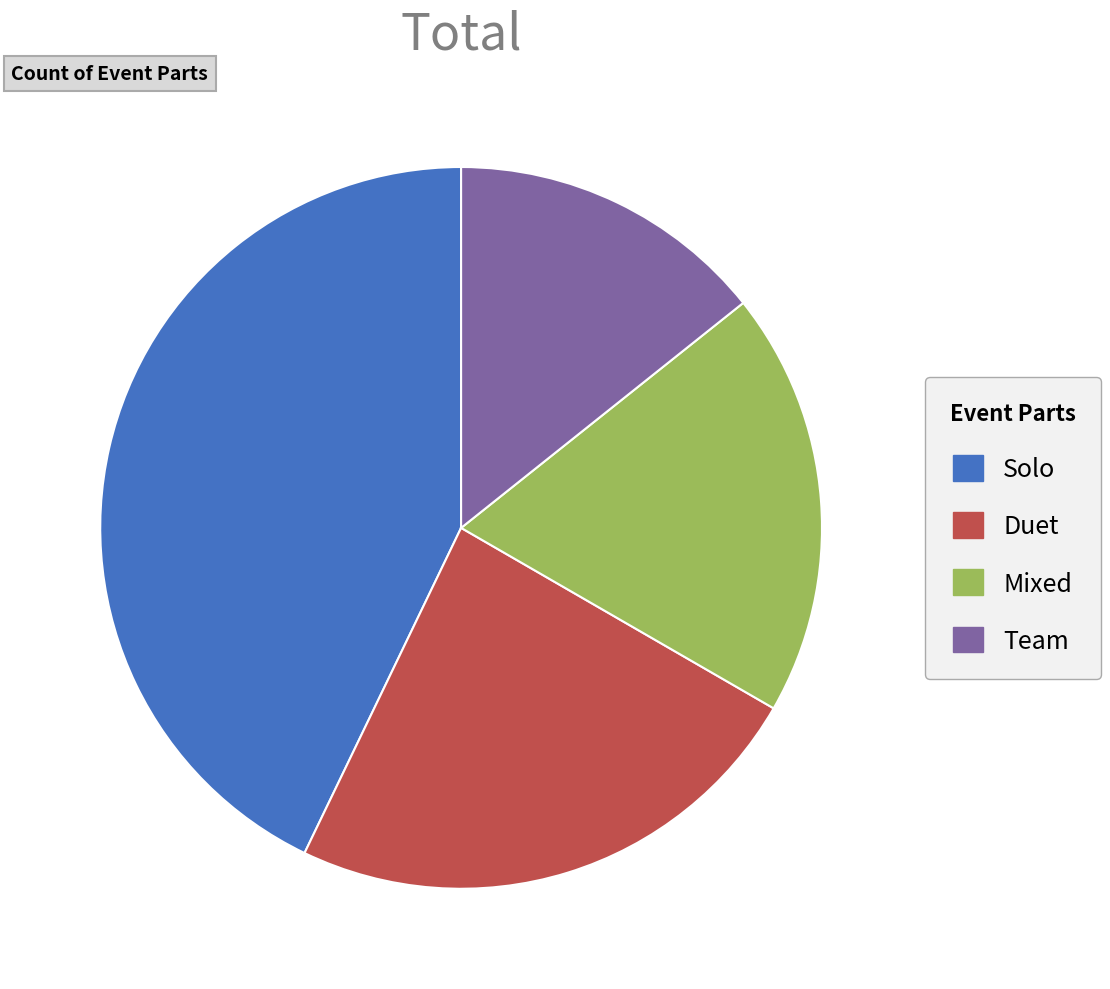

Does any single category account for the majority?

No